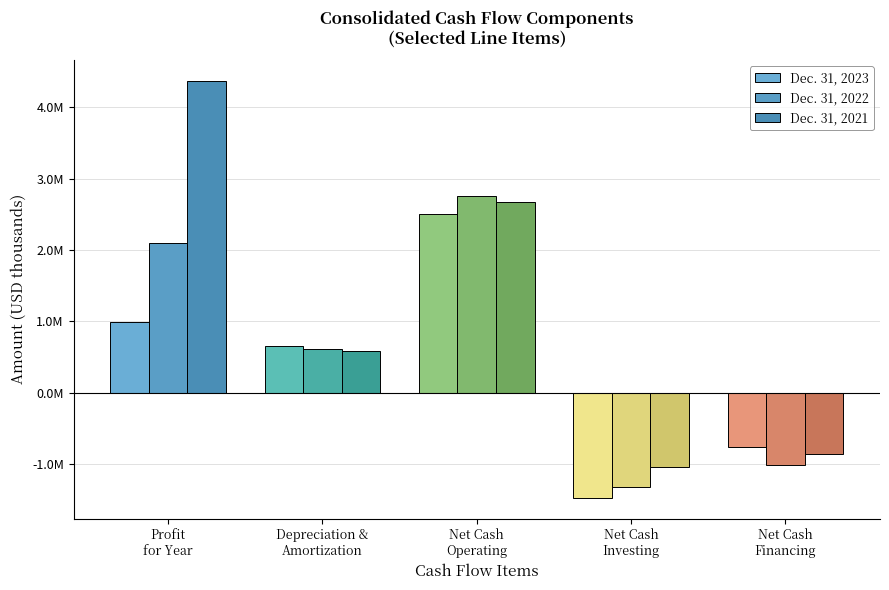

Does the chart contain any negative values?

Yes